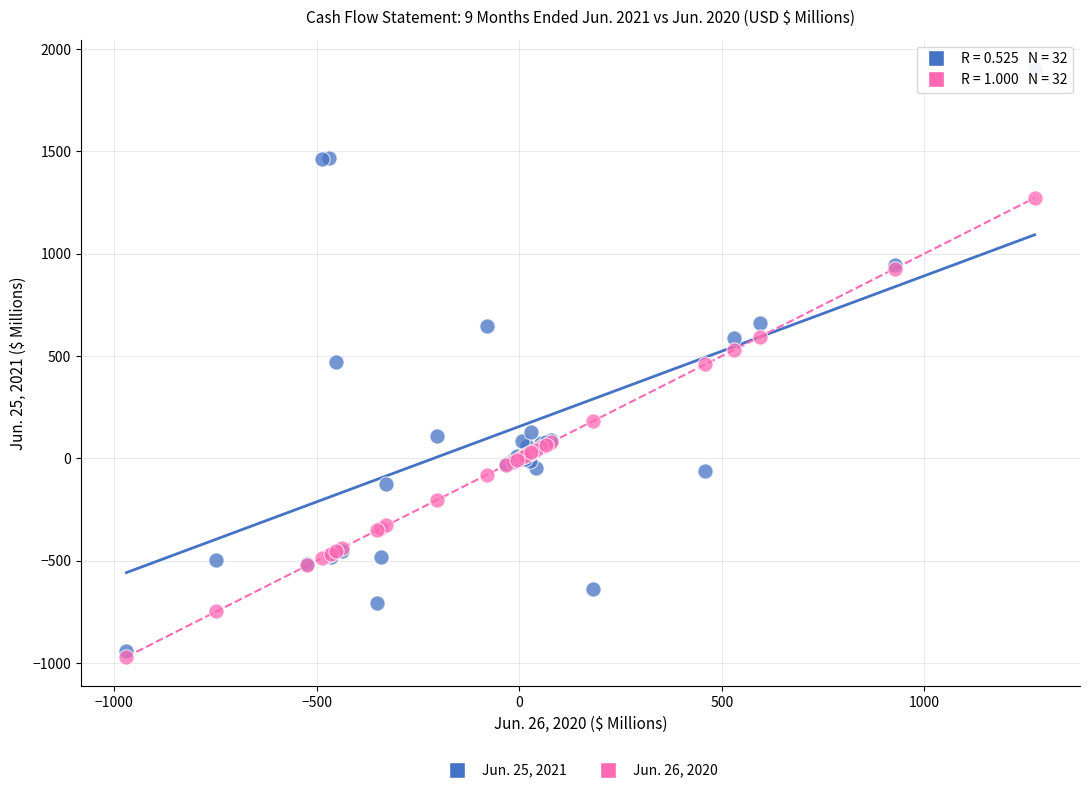

What are all the series names shown in the legend?

Jun. 25, 2021, Jun. 26, 2020